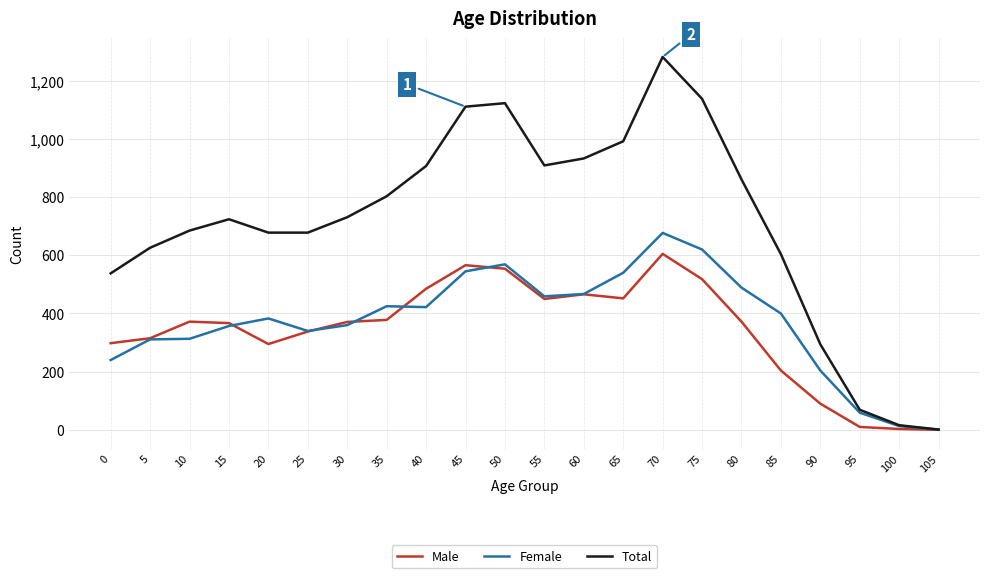

At which category does the chart reach its peak across all series?

70